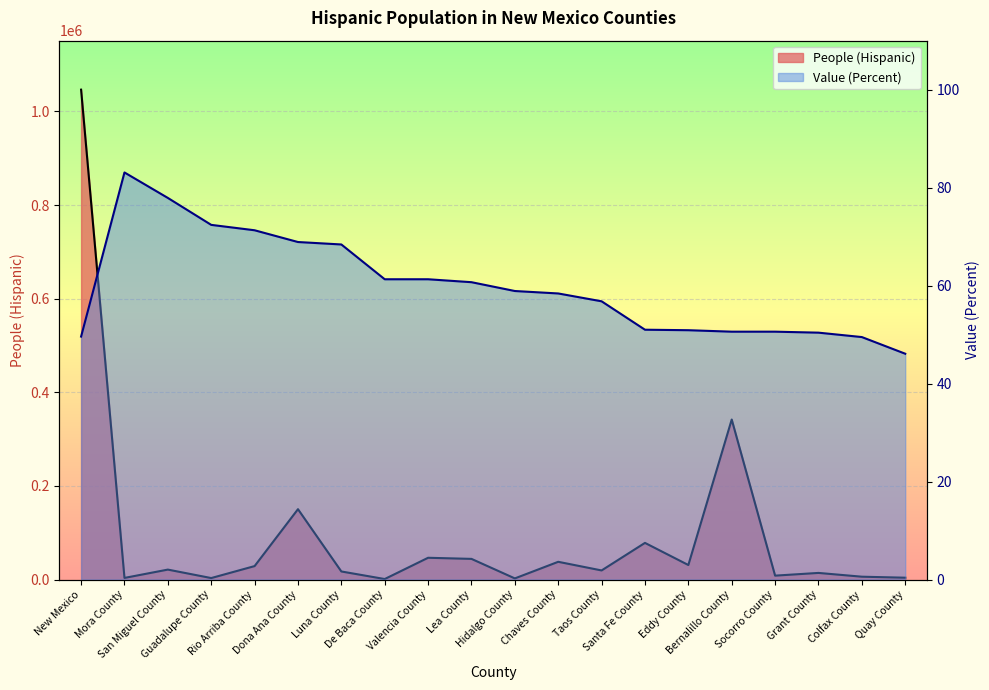

True or false: People (Hispanic) and Value (Percent) intersect in this chart.

False